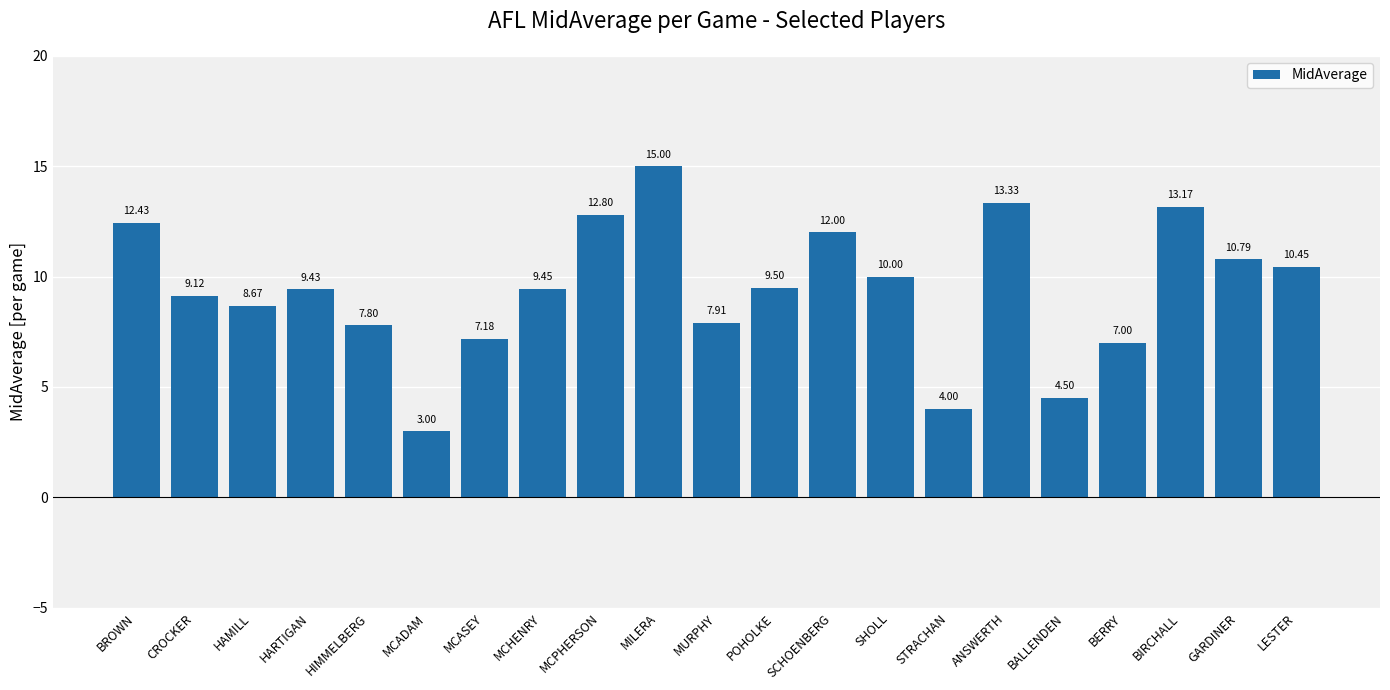

Between BROWN and MCPHERSON, which is larger?

MCPHERSON